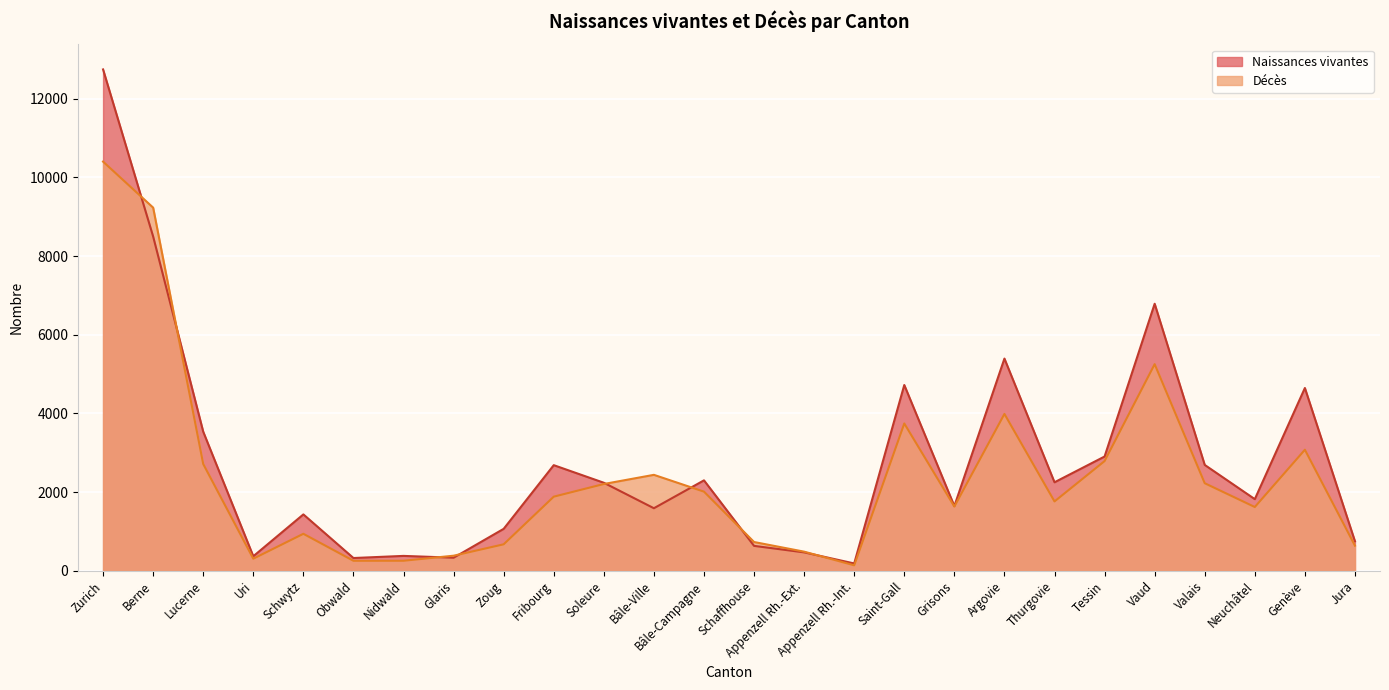

At which category is the sum across all series the highest?

Zurich